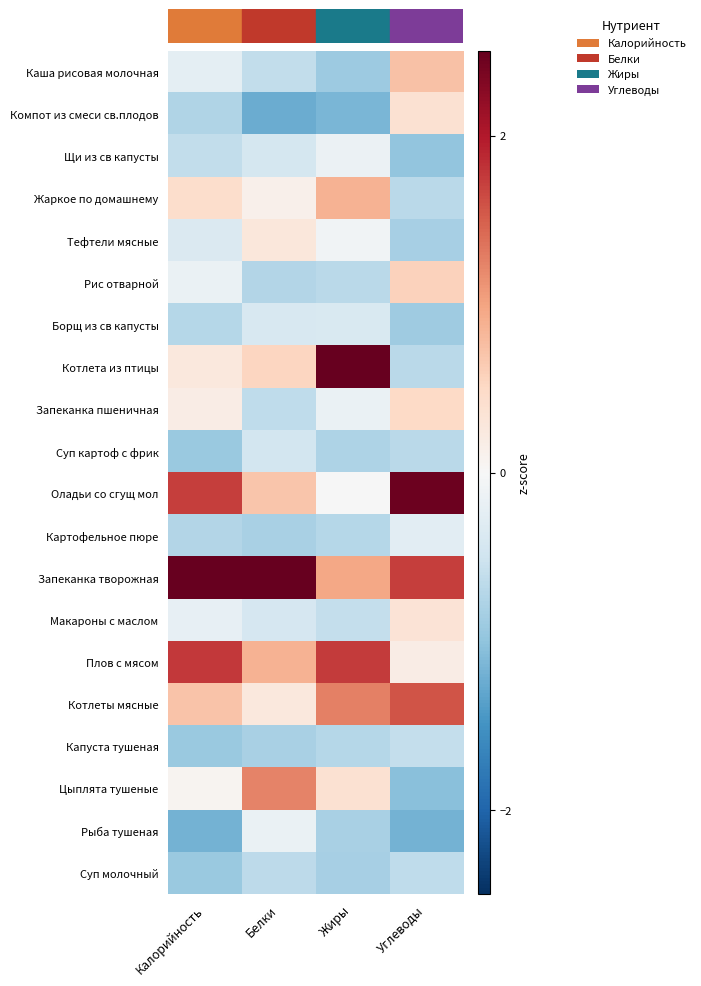

Reading left to right, list all the values displayed in this chart.

Каша рисовая молочная: Калорийность=-0.2	Белки=-0.6	Жиры=-0.9	Углеводы=0.7
Компот из смеси св.плодов: Калорийность=-0.8	Белки=-1.2	Жиры=-1.1	Углеводы=0.4
Щи из св капусты: Калорийность=-0.6	Белки=-0.4	Жиры=-0.1	Углеводы=-1.0
Жаркое по домашнему: Калорийность=0.4	Белки=0.1	Жиры=0.9	Углеводы=-0.7
Тефтели мясные: Калорийность=-0.4	Белки=0.3	Жиры=-0.1	Углеводы=-0.8
Рис отварной: Калорийность=-0.2	Белки=-0.7	Жиры=-0.7	Углеводы=0.6
Борщ из св капусты: Калорийность=-0.7	Белки=-0.4	Жиры=-0.4	Углеводы=-0.9
Котлета из птицы: Калорийность=0.3	Белки=0.5	Жиры=2.7	Углеводы=-0.7
Запеканка пшеничная: Калорийность=0.2	Белки=-0.6	Жиры=-0.2	Углеводы=0.5
Суп картоф с фрик: Калорийность=-0.9	Белки=-0.5	Жиры=-0.8	Углеводы=-0.7
Оладьи со сгущ мол: Калорийность=1.7	Белки=0.7	Жиры=-0.0	Углеводы=2.4
Картофельное пюре: Калорийность=-0.7	Белки=-0.8	Жиры=-0.7	Углеводы=-0.3
Запеканка творожная: Калорийность=2.6	Белки=3.4	Жиры=1.0	Углеводы=1.7
Макароны с маслом: Калорийность=-0.2	Белки=-0.4	Жиры=-0.6	Углеводы=0.3
Плов с мясом: Калорийность=1.8	Белки=0.9	Жиры=1.7	Углеводы=0.2
Котлеты мясные: Калорийность=0.7	Белки=0.3	Жиры=1.3	Углеводы=1.6
Капуста тушеная: Калорийность=-0.9	Белки=-0.8	Жиры=-0.7	Углеводы=-0.6
Цыплята тушеные: Калорийность=0.1	Белки=1.2	Жиры=0.4	Углеводы=-1.1
Рыба тушеная: Калорийность=-1.2	Белки=-0.2	Жиры=-0.8	Углеводы=-1.2
Суп молочный: Калорийность=-0.9	Белки=-0.7	Жиры=-0.8	Углеводы=-0.6